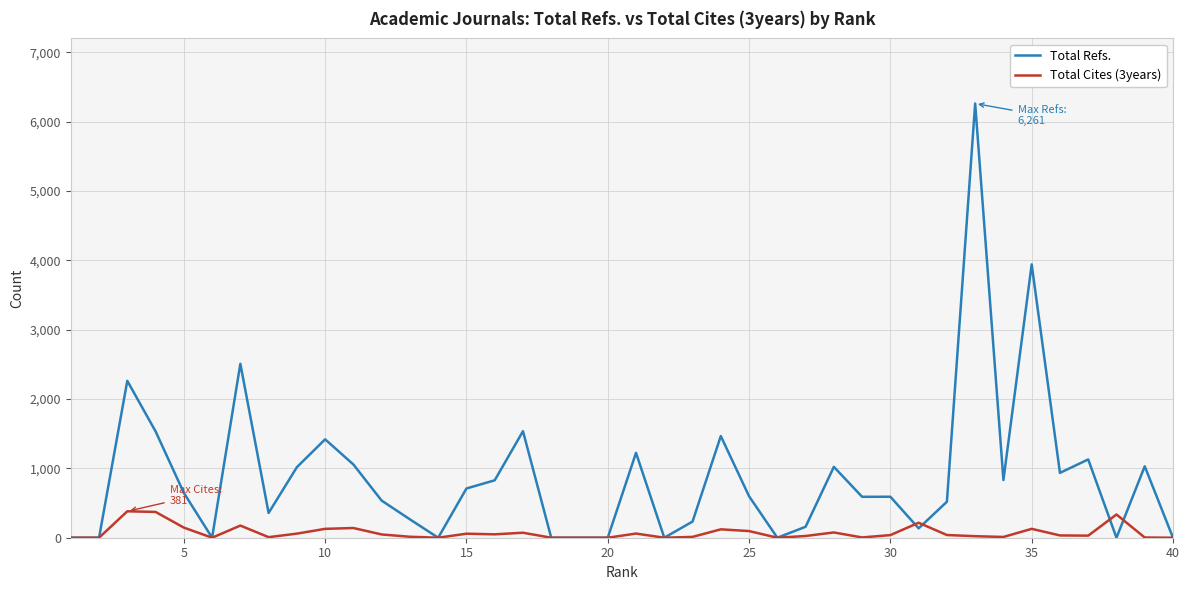

What are all the series names shown in the legend?

Total Refs., Total Cites (3years)